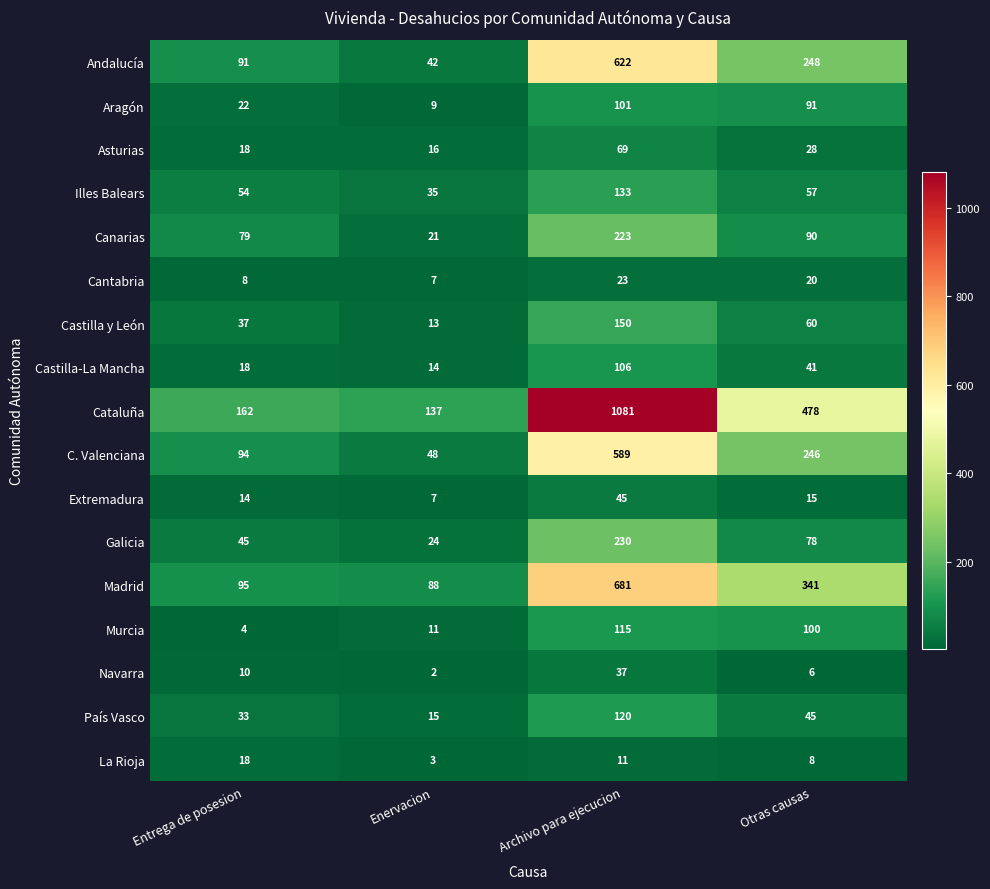

What is the difference between the highest and lowest values at Otras causas?

472